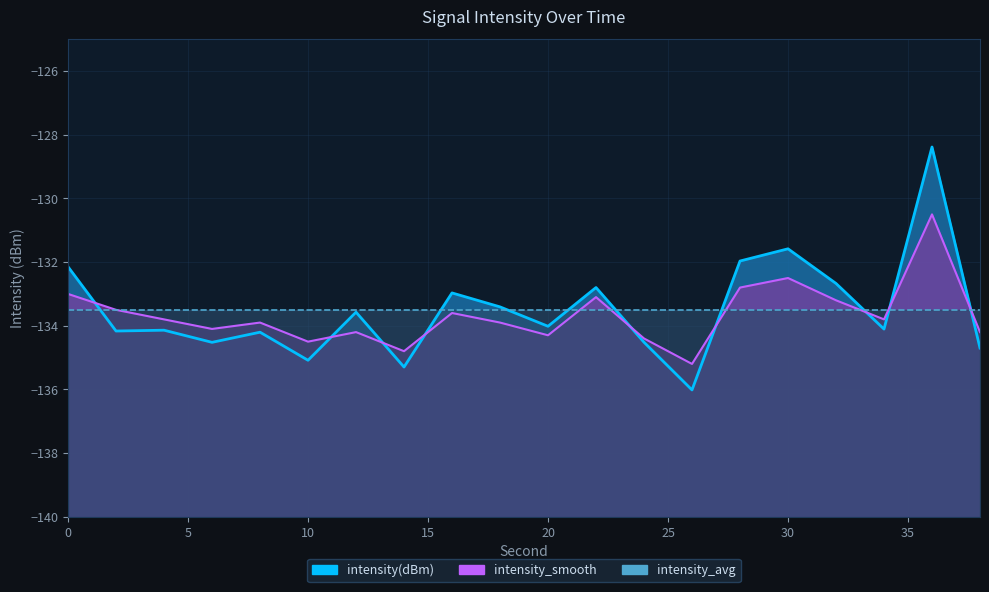

What is the value of the intensity(dBm) point at the 5th from the left?

-134.2